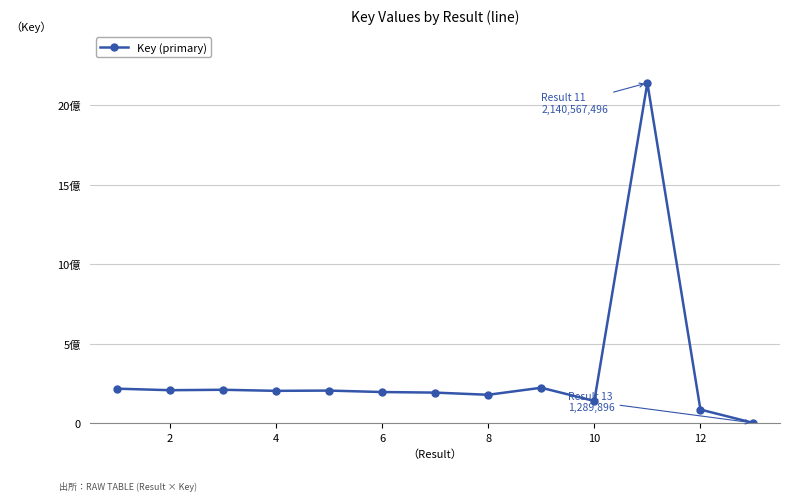

What is the difference between the maximum and minimum values?

2139277600